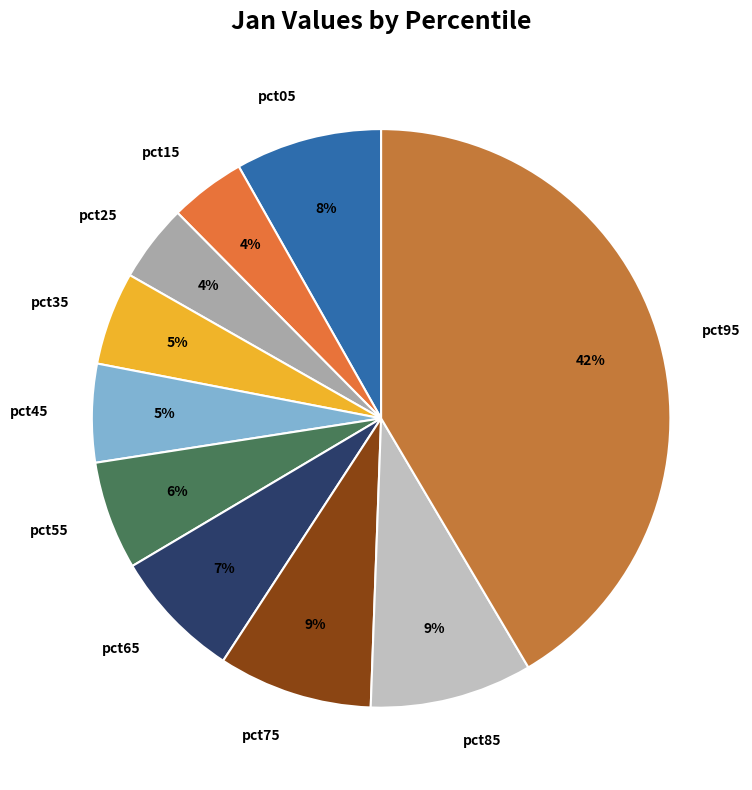

How many segments does this pie chart have?

10